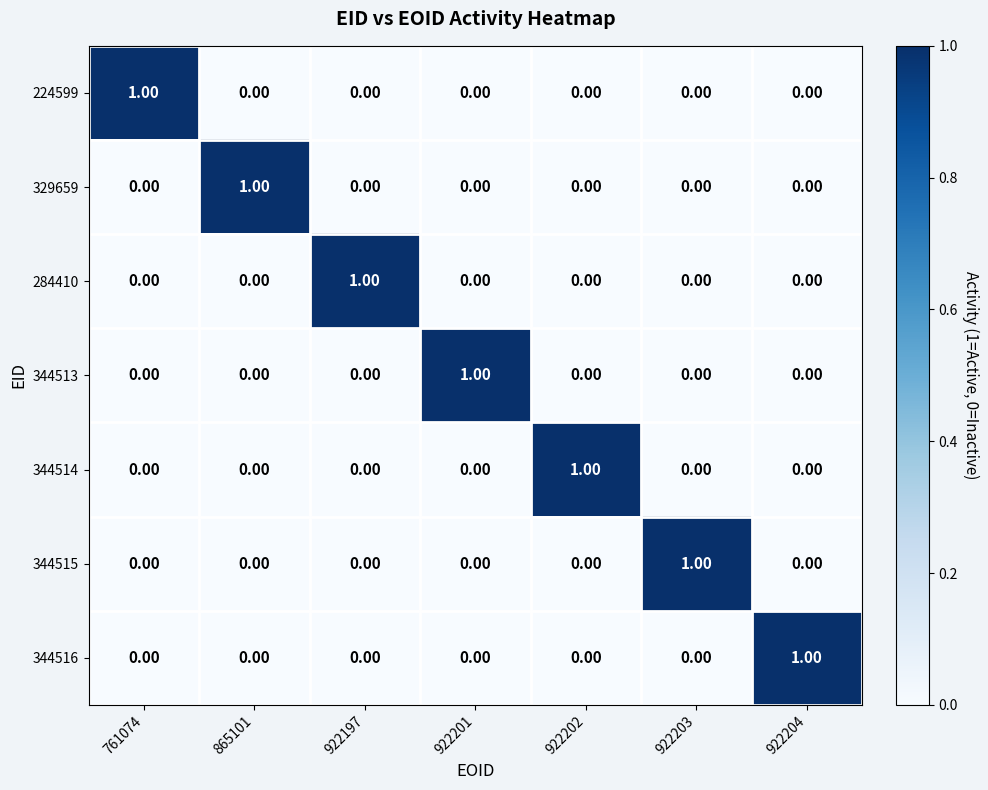

Is the value of 344514 at 922197 greater than the value of 224599 at 761074?

No